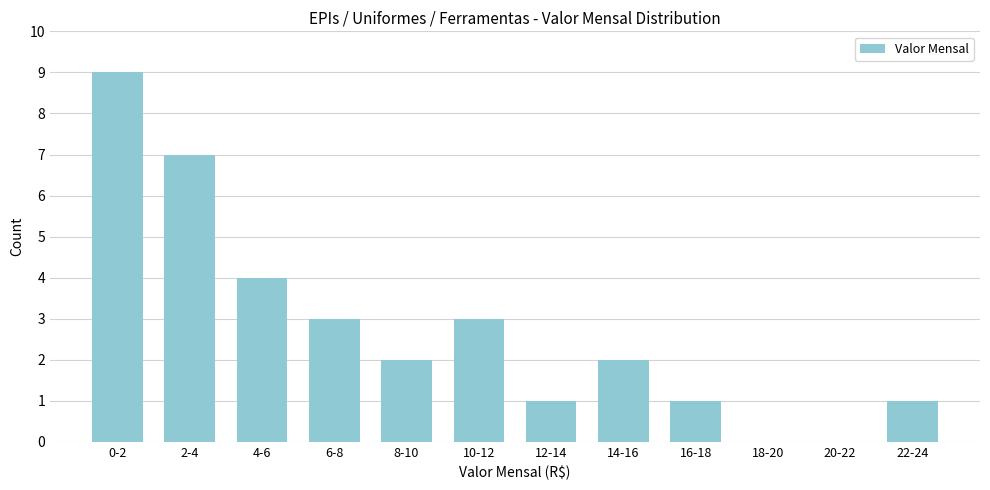

Reading left to right, list all the values displayed in this chart.

0-2=9	2-4=7	4-6=4	6-8=3	8-10=2	10-12=3	12-14=1	14-16=2	16-18=1	18-20=0	20-22=0	22-24=1